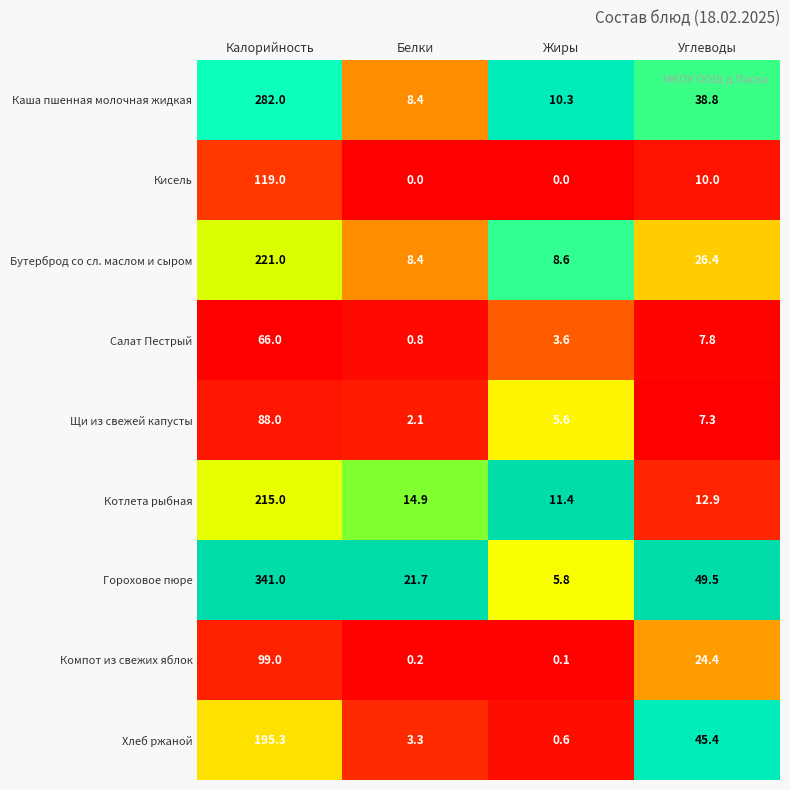

The value of Гороховое пюре at Жиры is 2.2. True or false?

False